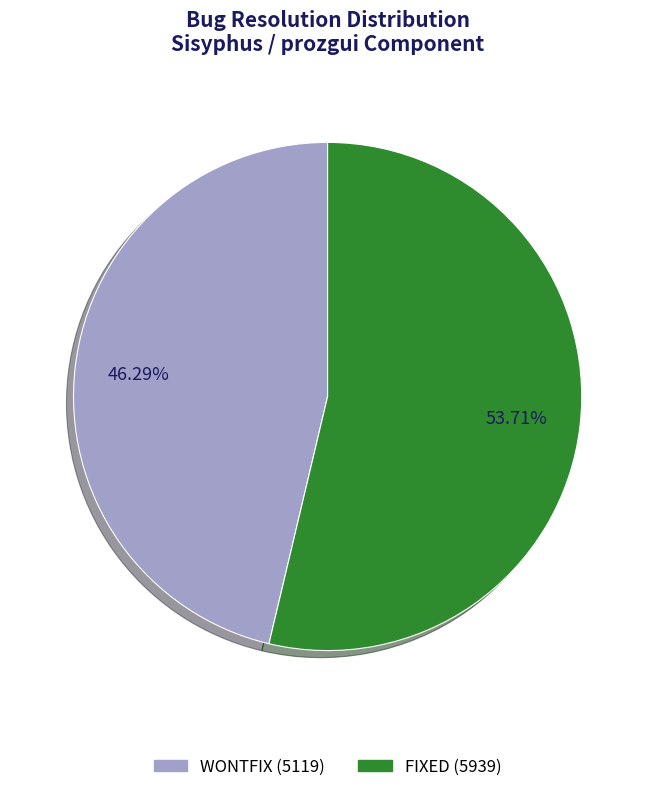

To the nearest percent, what is the difference between the FIXED and WONTFIX slice percentages?

7%